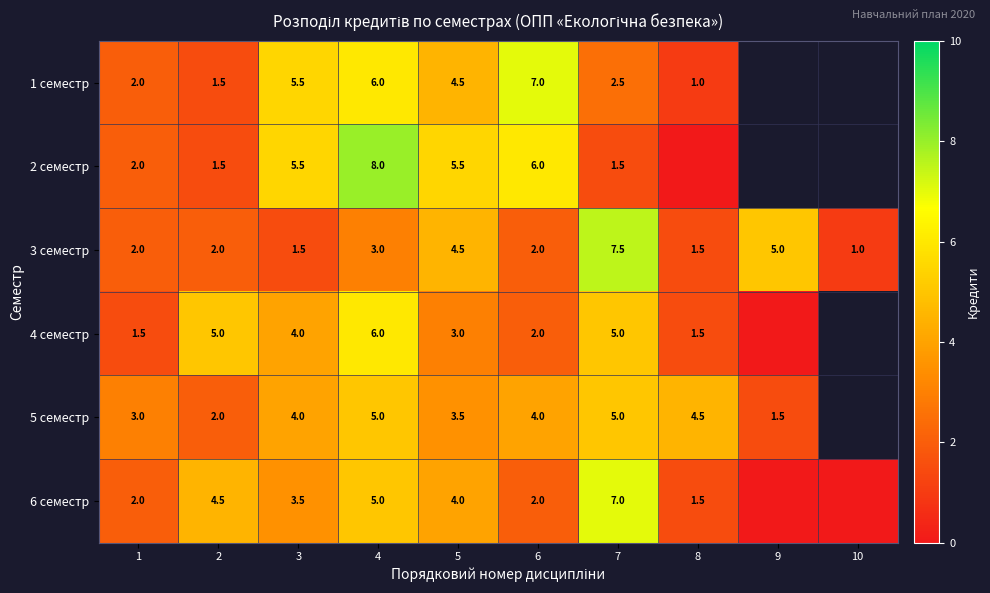

The 2 семестр series shows 7.9 at 6. True or false?

False